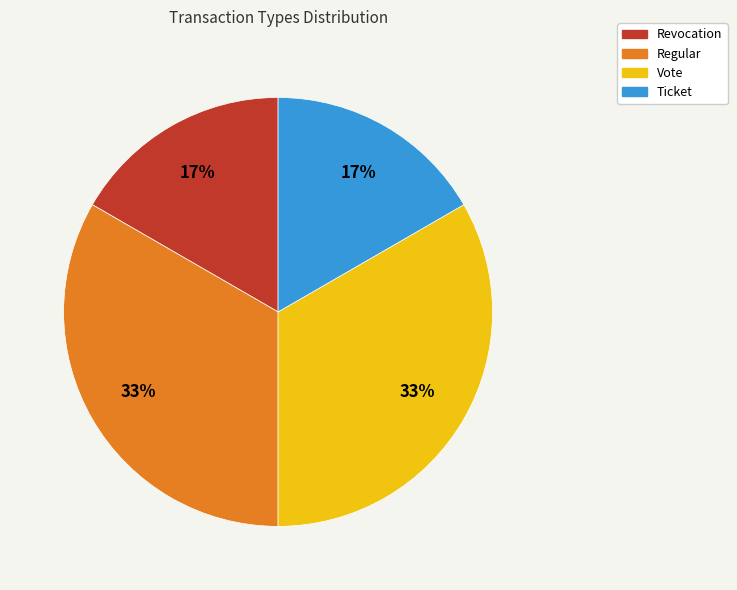

How many slices are in this pie chart?

4